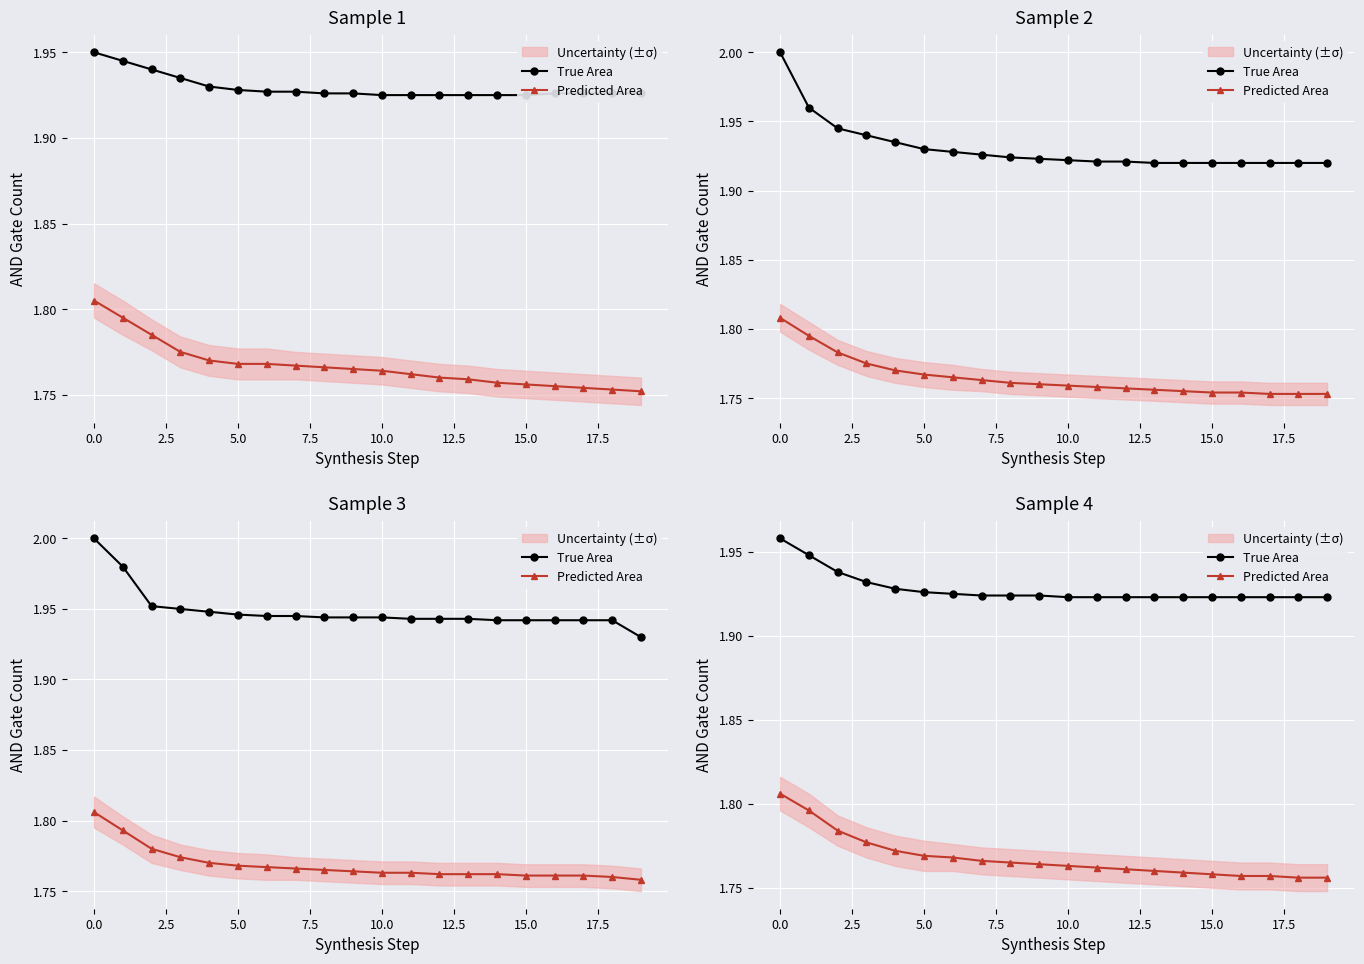

Which series has the largest total across all categories?

True Area